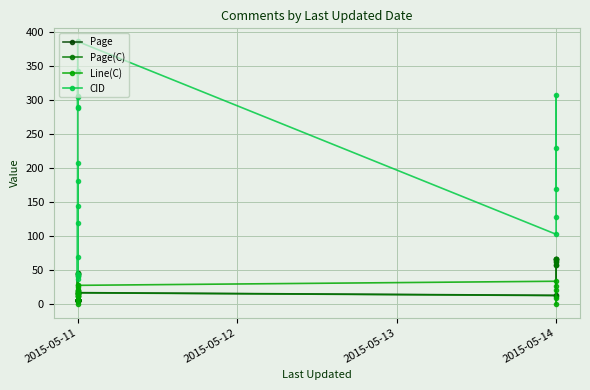

True or false: Page(C) has a value of 6.0 at 2015-05-11.

True